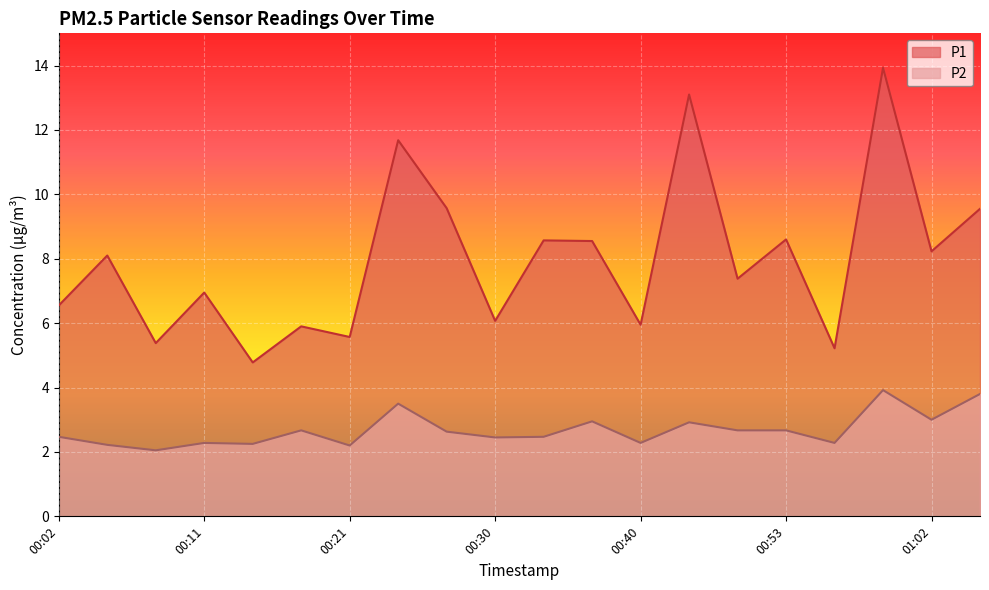

True or false: P1 and P2 intersect in this chart.

False